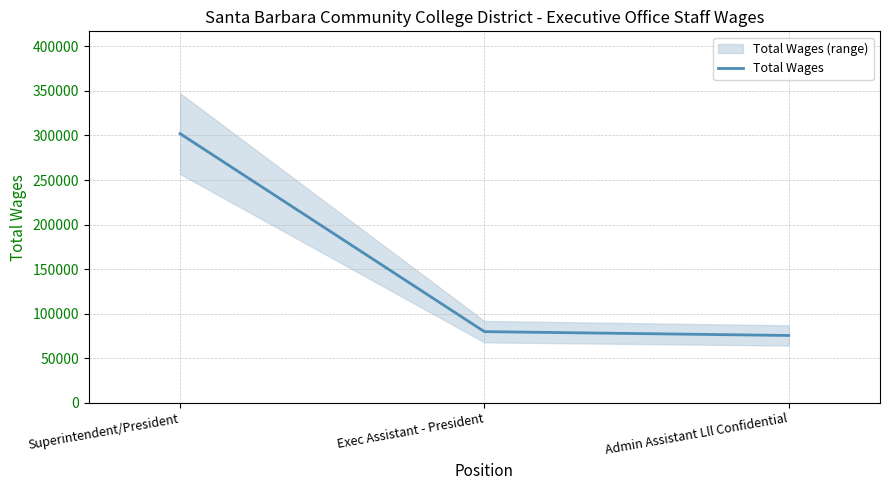

What is the smallest value displayed?

75609